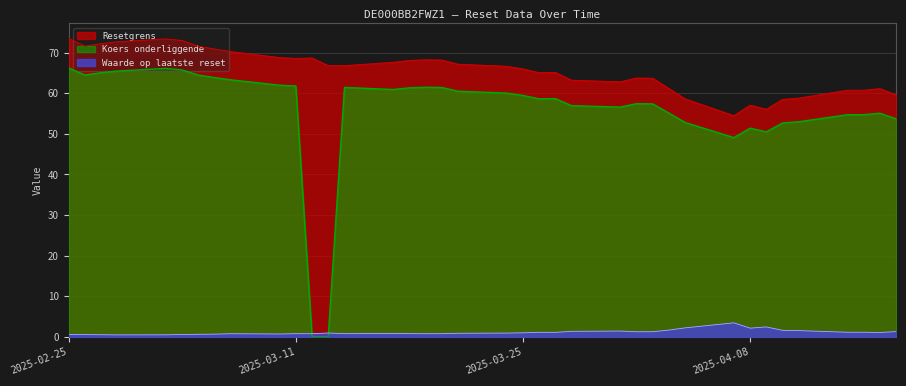

What is the approximate value of Koers onderliggende at 2025-03-28?

56.9